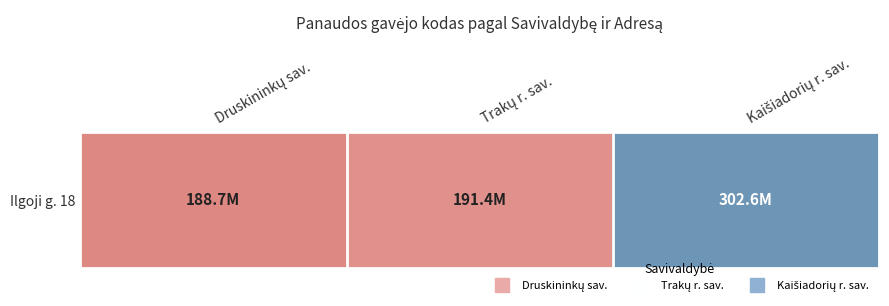

Where is the data nearest to the value 245606402?

Trakų r. sav.